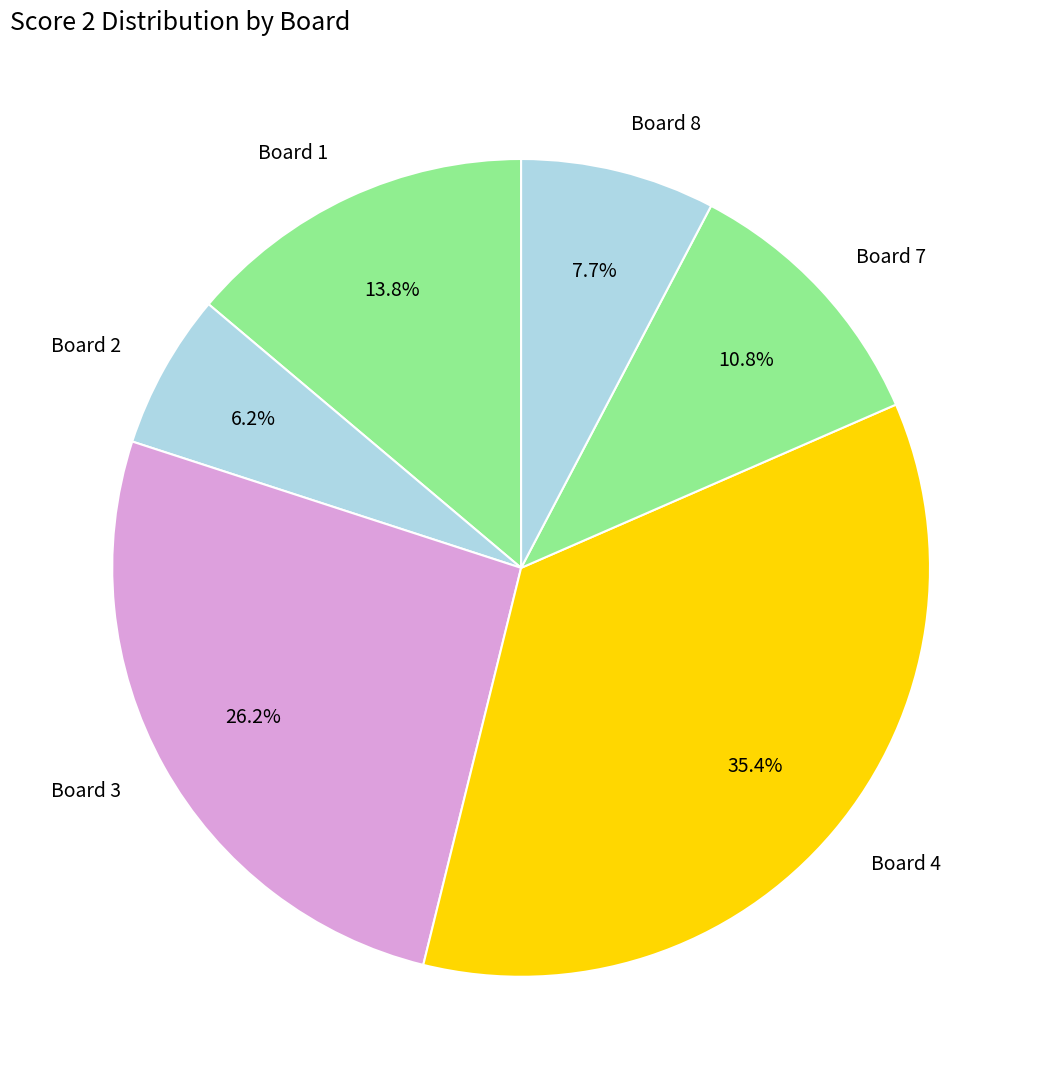

Rank the categories by value from highest to lowest.

Board 4, Board 3, Board 1, Board 7, Board 8, Board 2